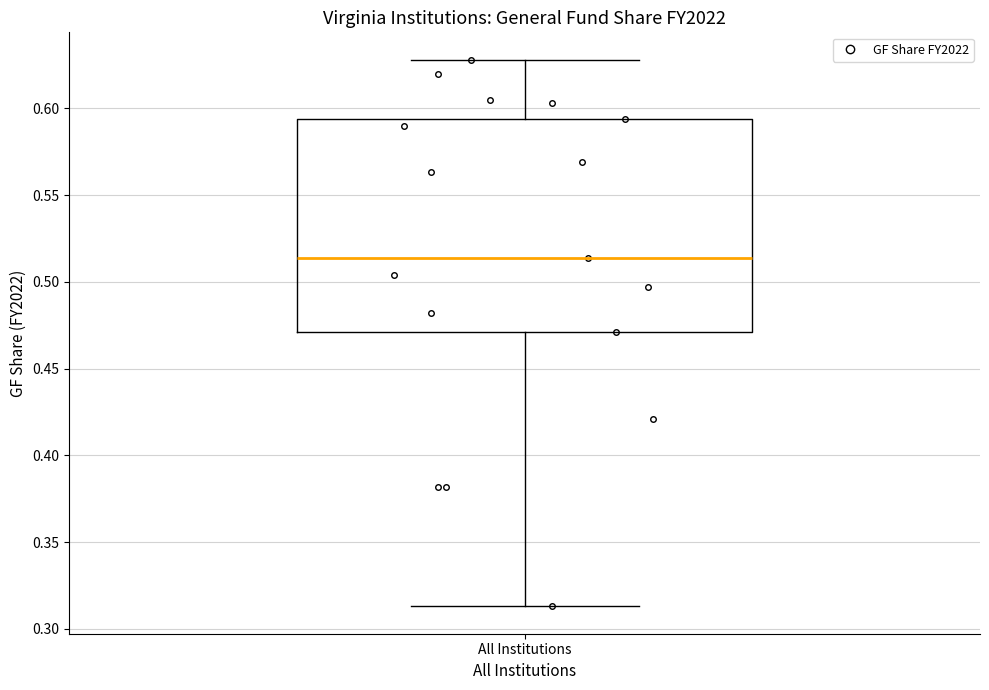

Where does the lower whisker of the box for All Institutions end on the y-axis? The values are not printed on the chart, so give them approximately, as read against the axis.

0.315